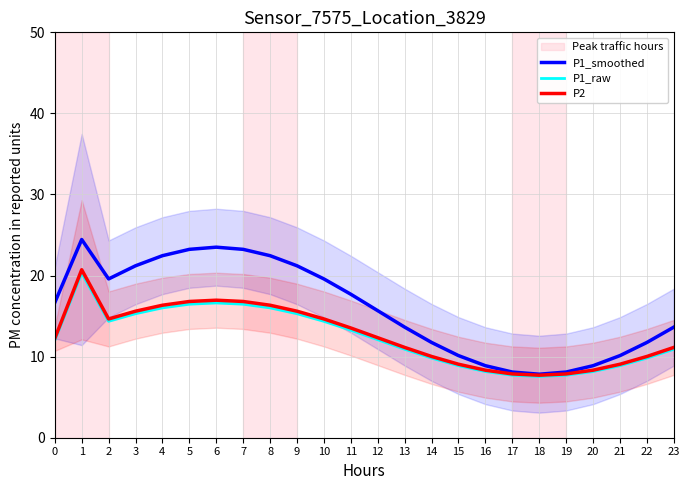

The value of P1_smoothed at 21 is 13.5. True or false?

False